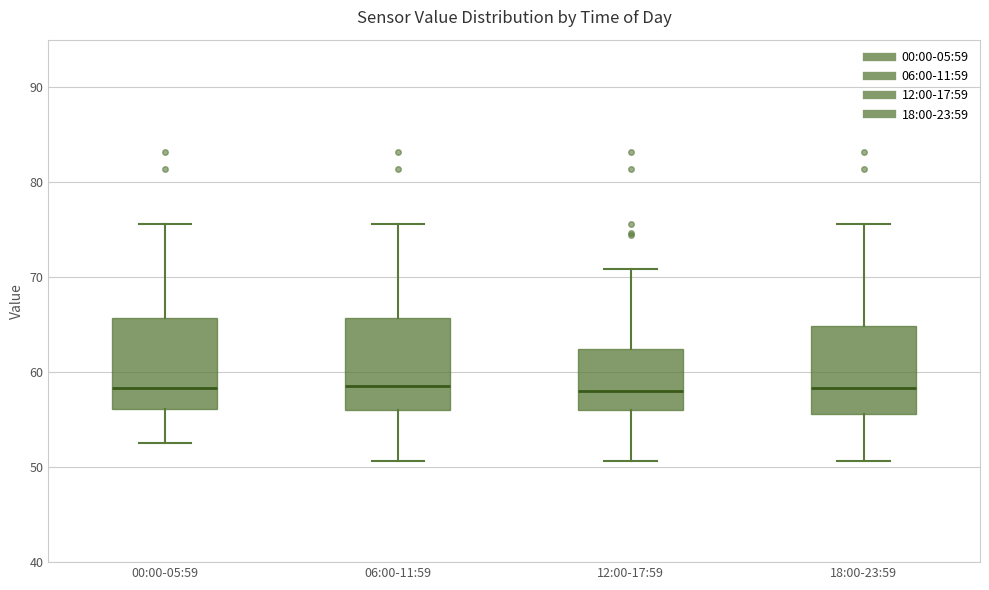

Where is the lower edge of the box for 00:00-05:59 on the y-axis? The values are not printed on the chart, so give them approximately, as read against the axis.

56